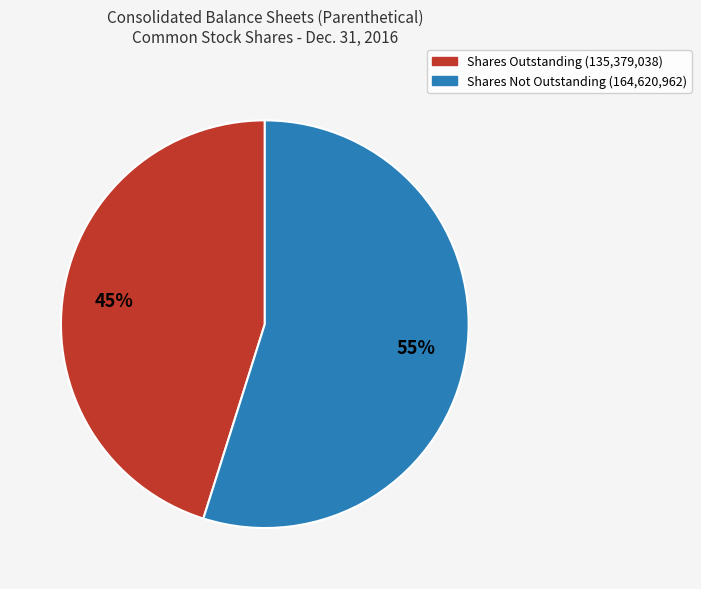

To the nearest percent, what is the difference between the largest and smallest slice percentages?

10%